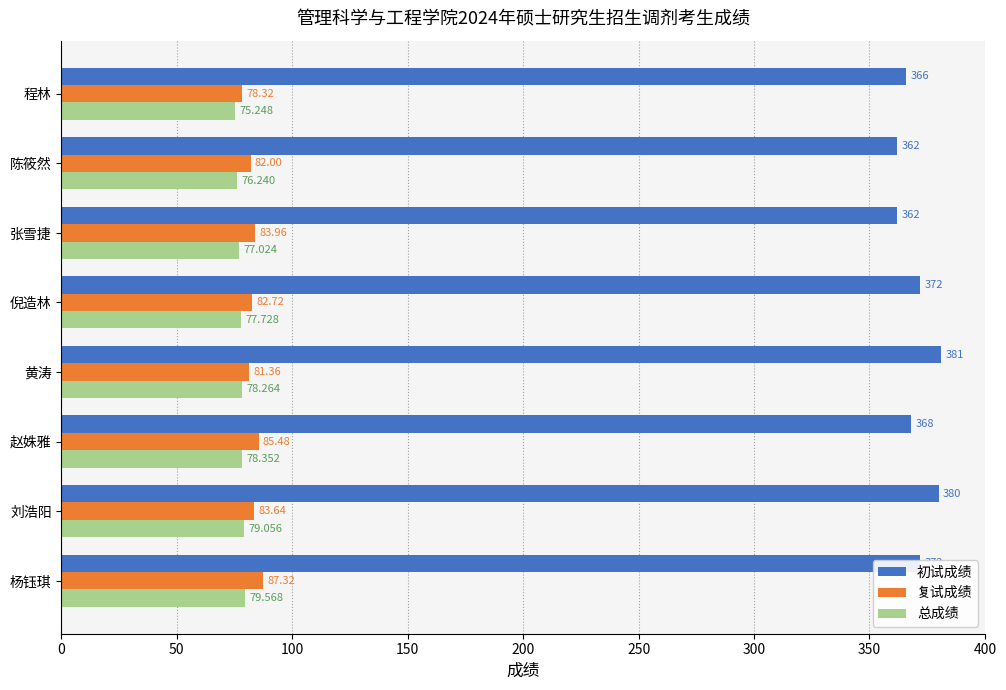

Which label corresponds to the smallest value in the chart?

程林